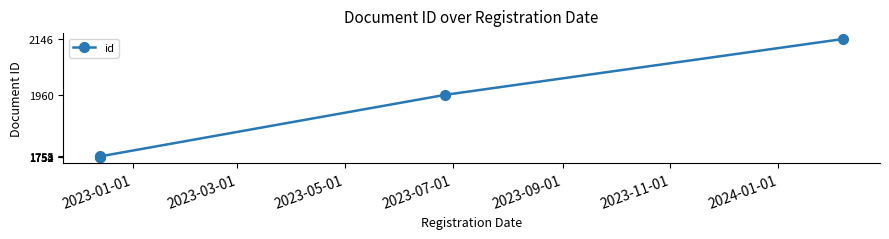

What is the minimum value shown in the chart?

1752